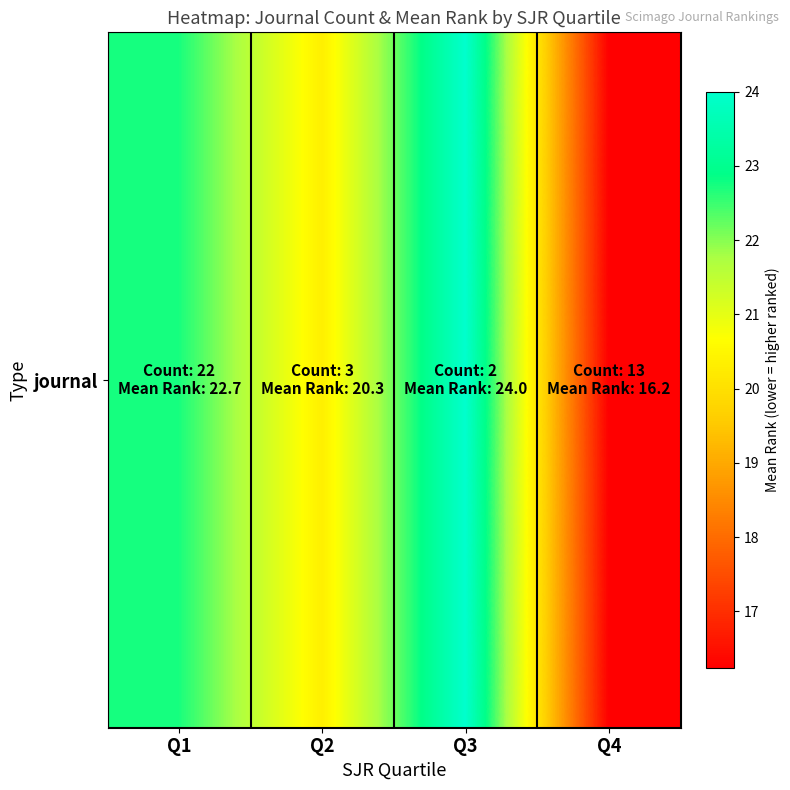

Rank the categories by value from highest to lowest.

Q3, Q1, Q2, Q4